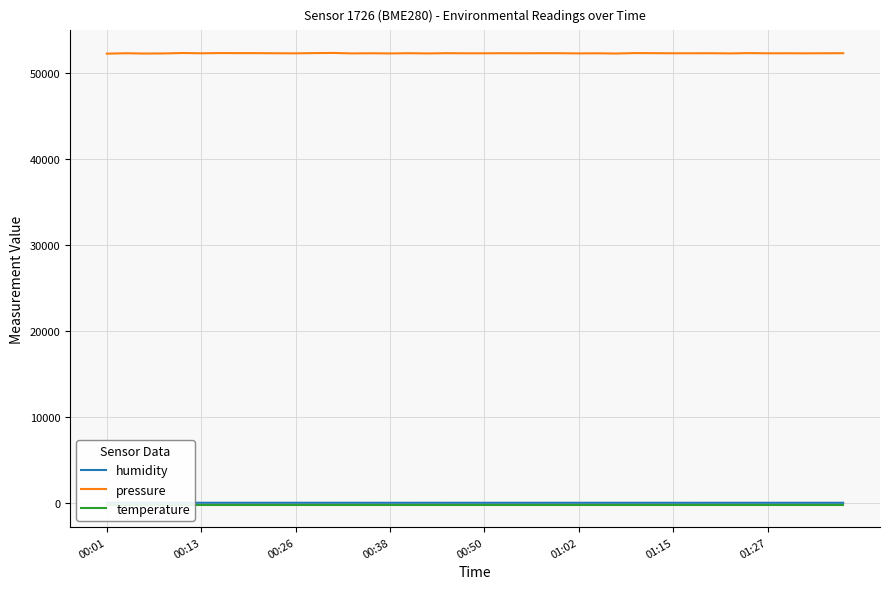

What is the lowest value of the pressure series?

52234.5